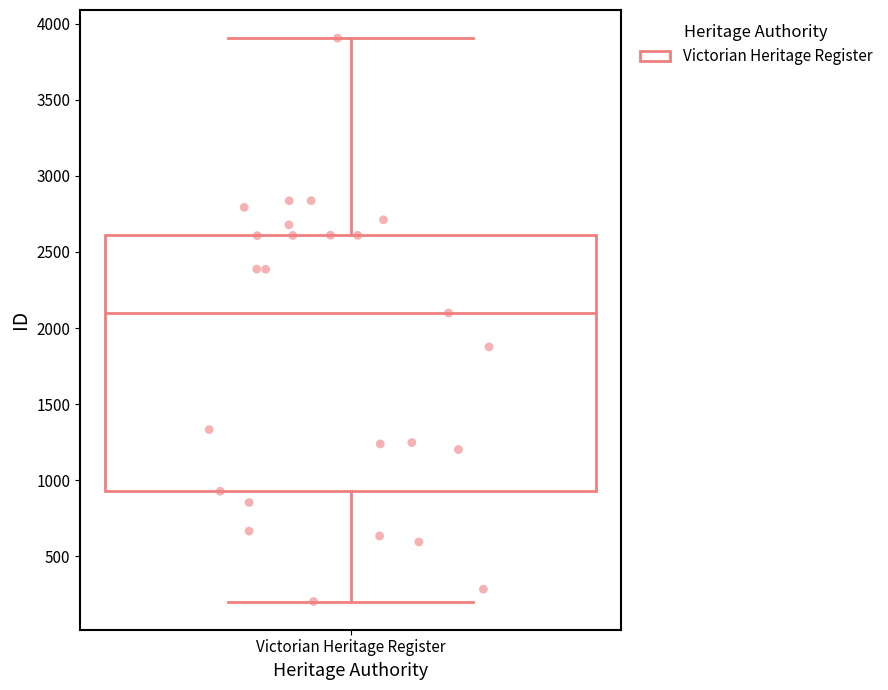

Where does the median line of the box for Victorian Heritage Register sit on the y-axis? The values are not printed on the chart, so give them approximately, as read against the axis.

2100